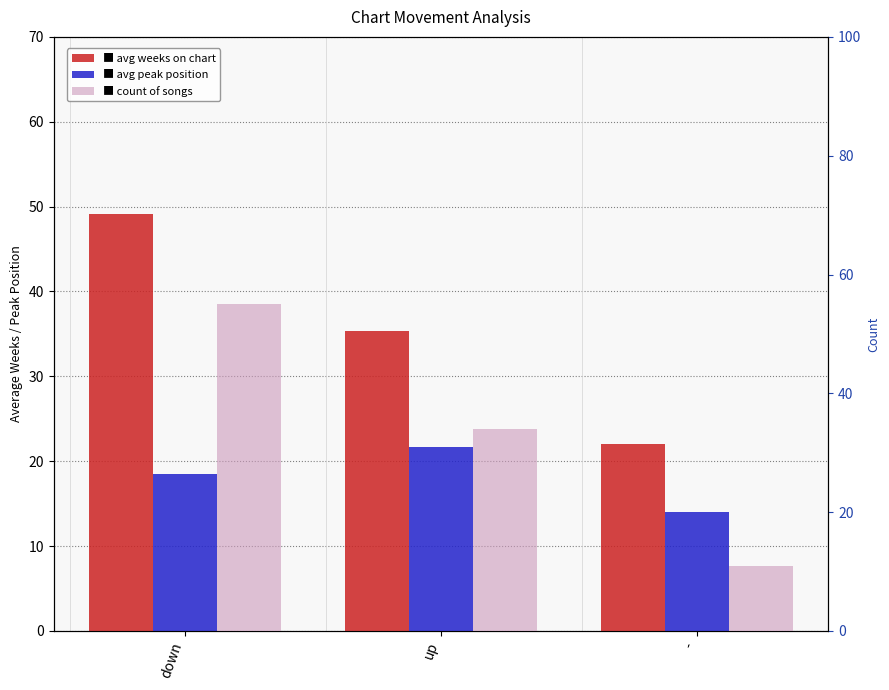

Between - and down, which is larger?

down